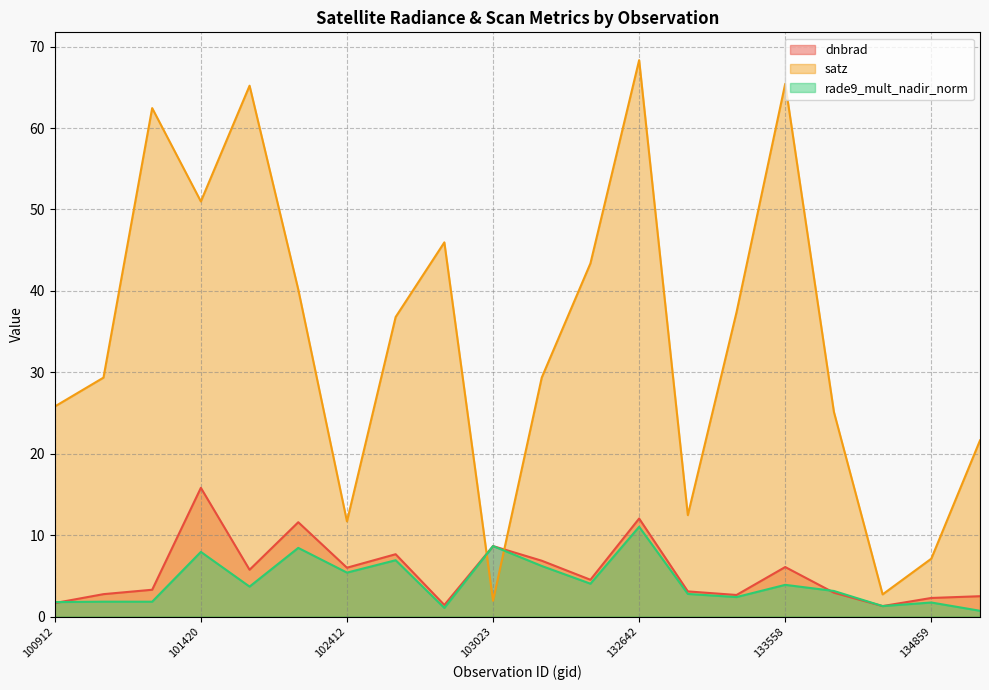

The value of rade9_mult_nadir_norm at 102412 is 5.4. True or false?

True